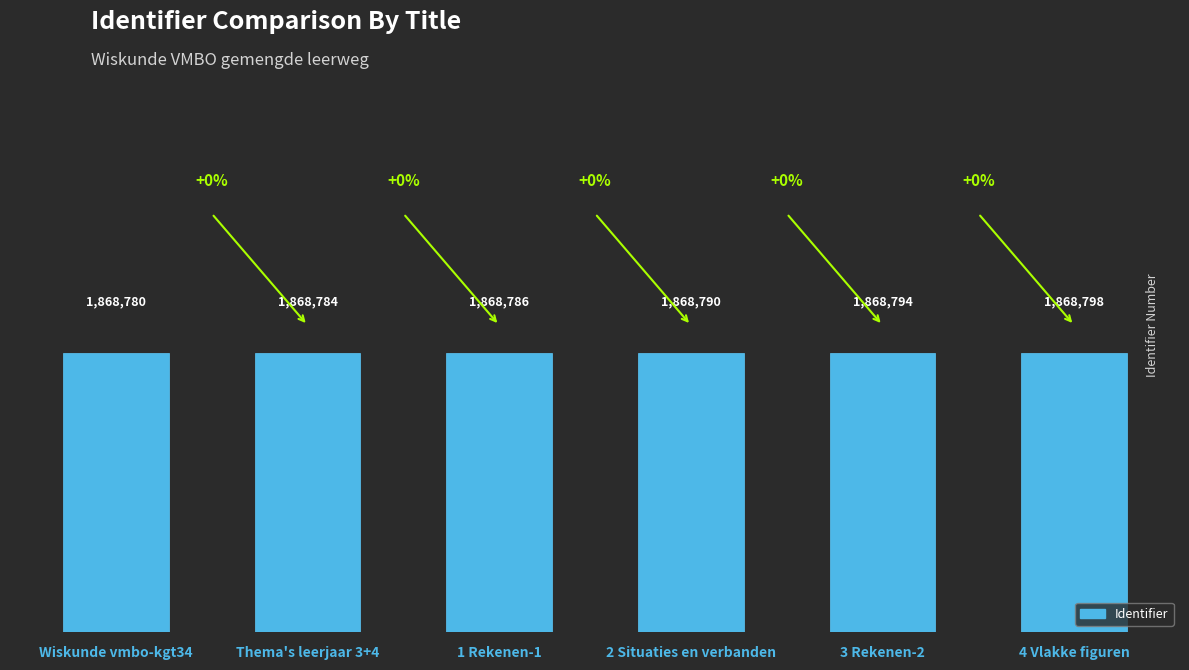

Are the bars horizontal?

No